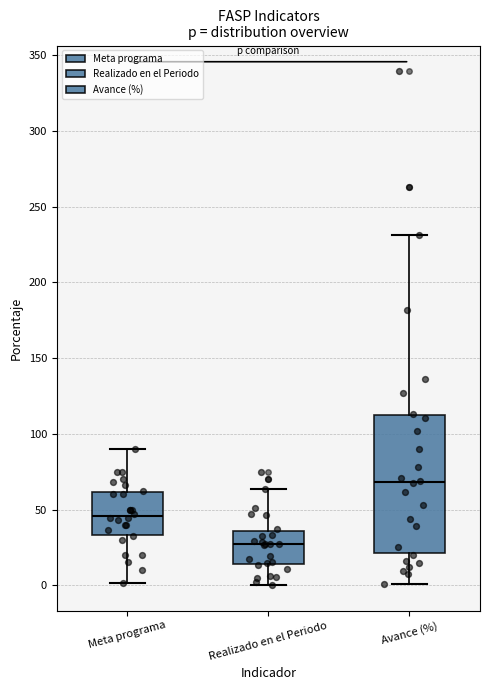

Reading left to right, transcribe this box plot: for each box, give where its median line is, the range the box spans, and where its two whiskers end, as read against the y-axis. The values are not printed on the chart, so give them approximately, as read against the axis.

Meta programa: median 45, box 35 to 60, whiskers 0 to 90
Realizado en el Periodo: median 25, box 15 to 35, whiskers 0 to 65
Avance (%): median 70, box 20 to 110, whiskers 0 to 230